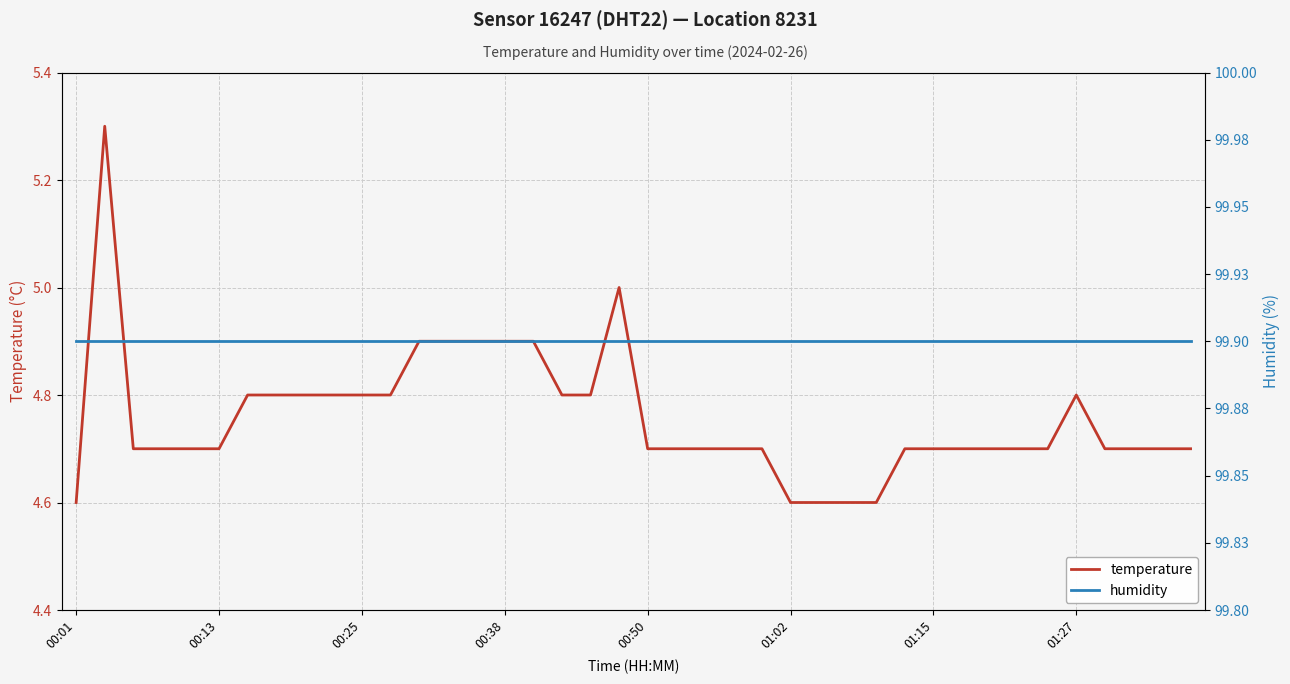

True or false: temperature and humidity cross at least once.

False